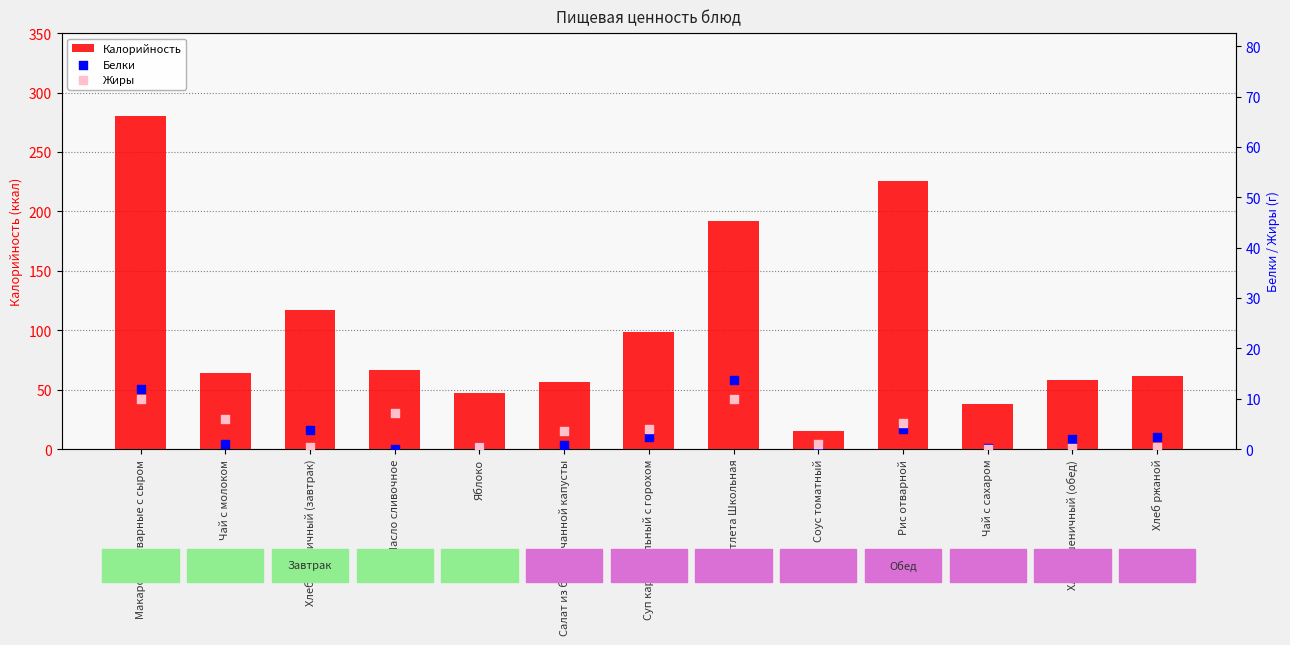

Which series reaches the maximum Y coordinate?

Калорийность